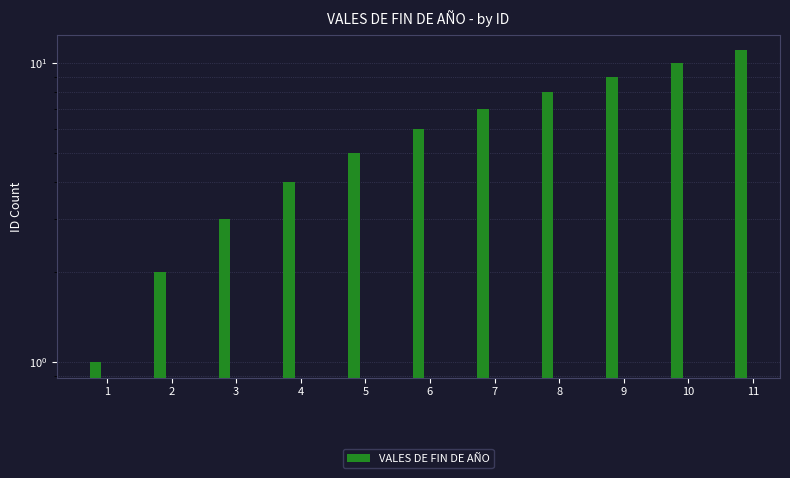

At which label does the data first exceed 6?

7